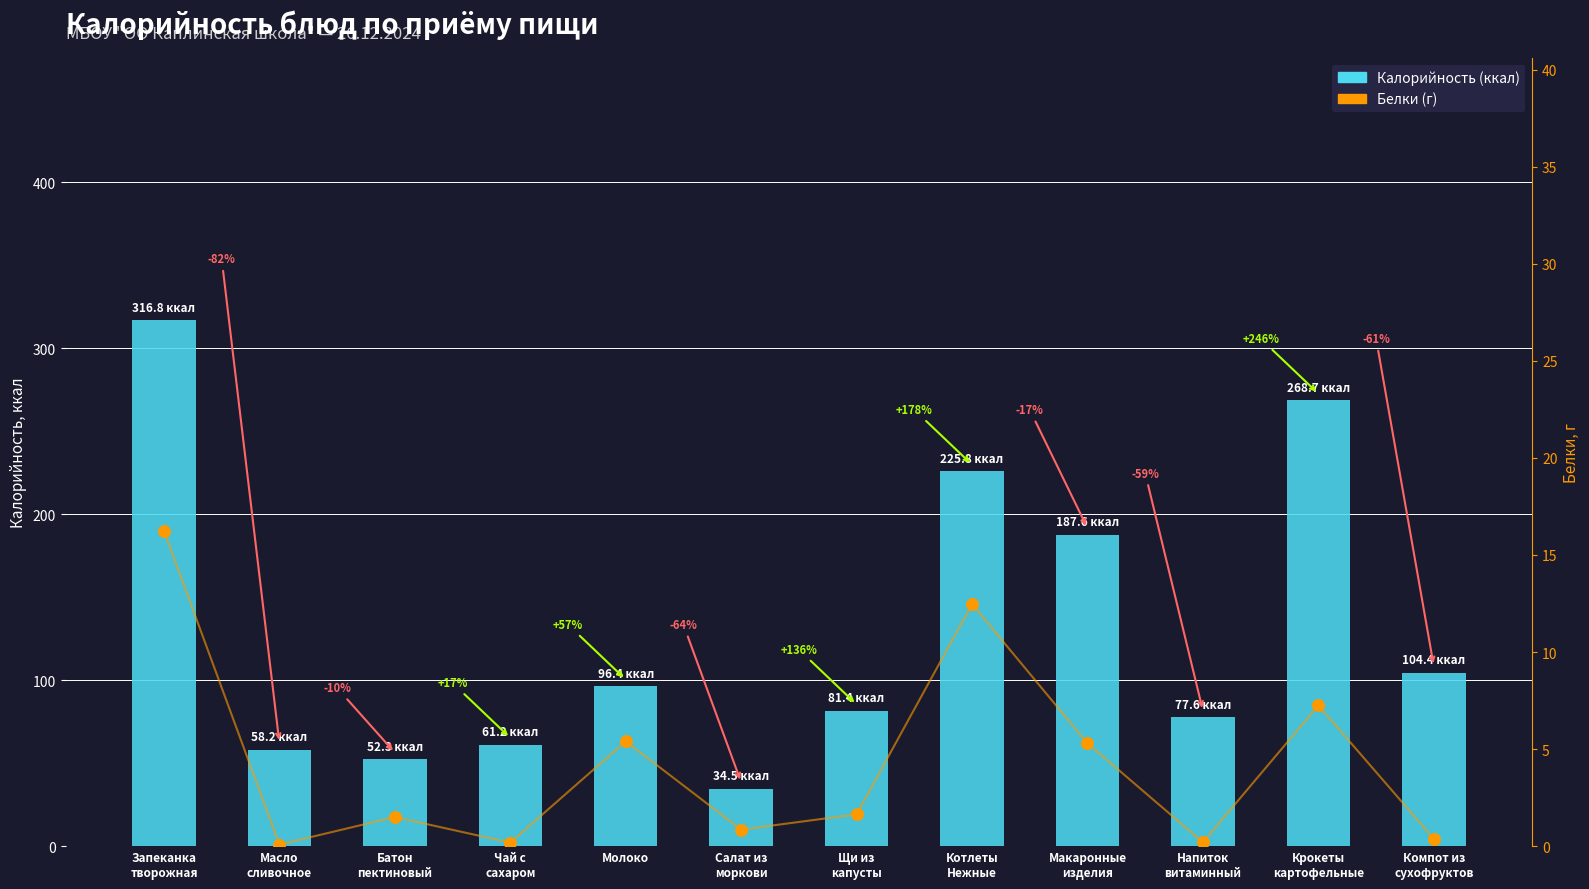

Which series contains the highest Y value?

Калорийность